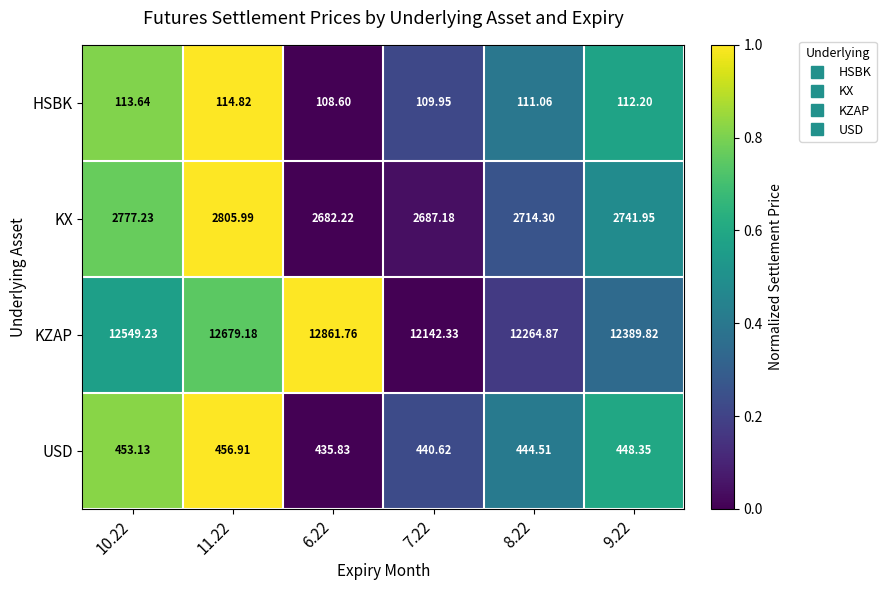

Between 7.22 and 8.22, which series saw the biggest shift?

KZAP